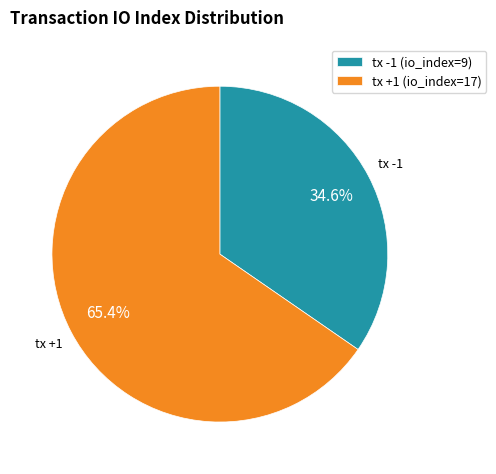

Which has a higher value, tx -1 (io_index=9) or tx +1 (io_index=17)?

tx +1 (io_index=17)